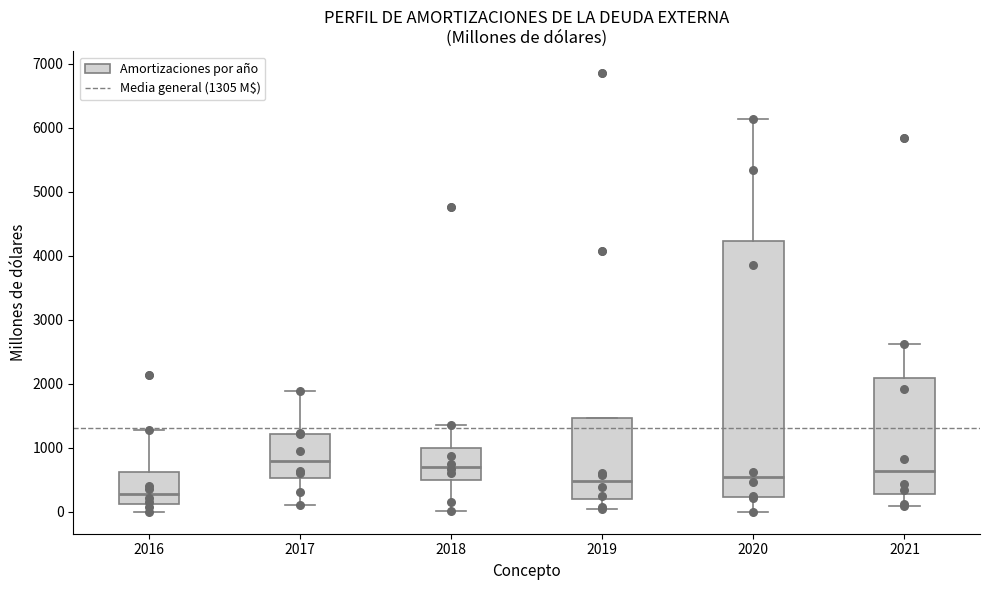

Which box's median line is the lowest?

2016